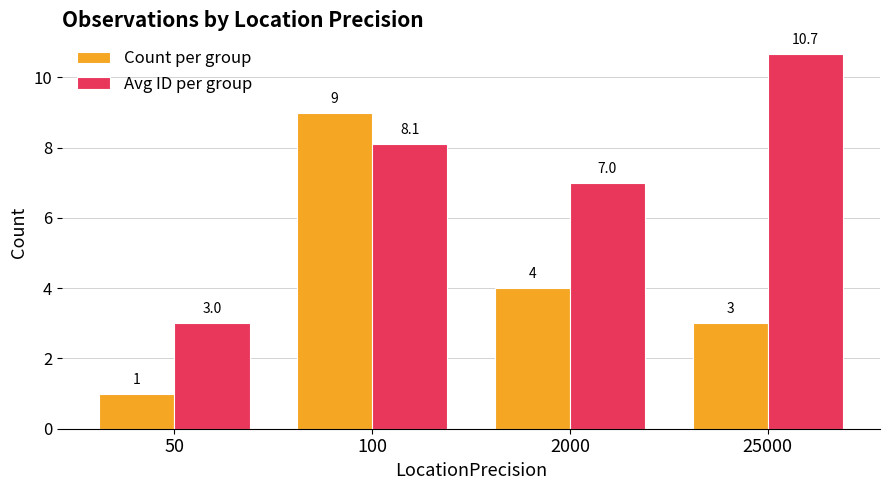

What are all the series names shown in the legend?

Count per group, Avg ID per group